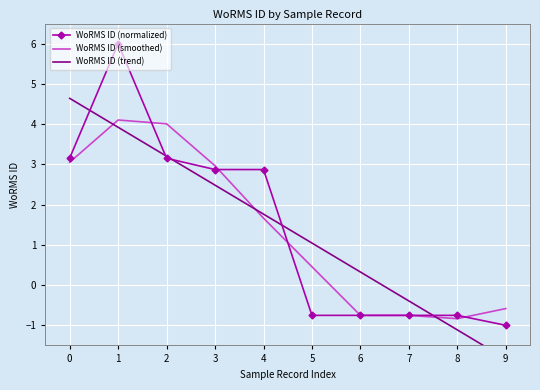

Rank the categories by WoRMS ID (trend) value from highest to lowest.

0, 1, 2, 3, 4, 5, 6, 7, 8, 9